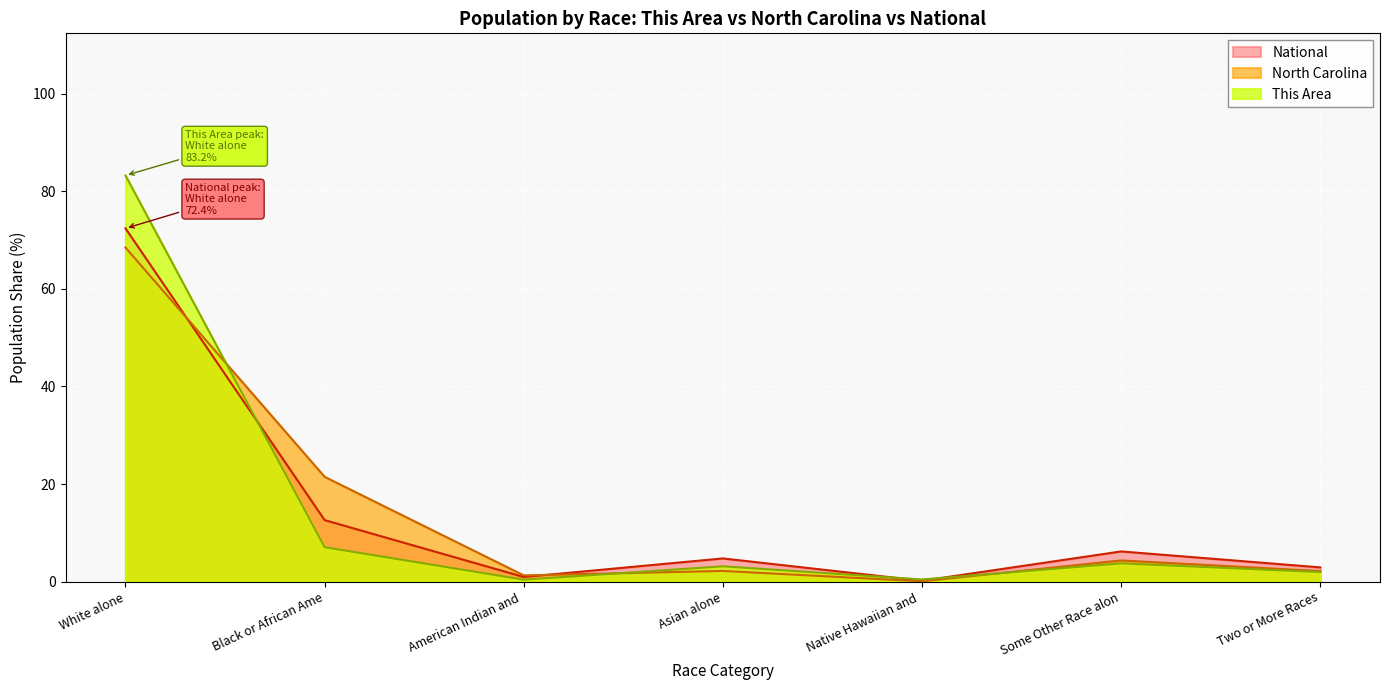

What is the label of the 7th point from the left?

Two or More Races